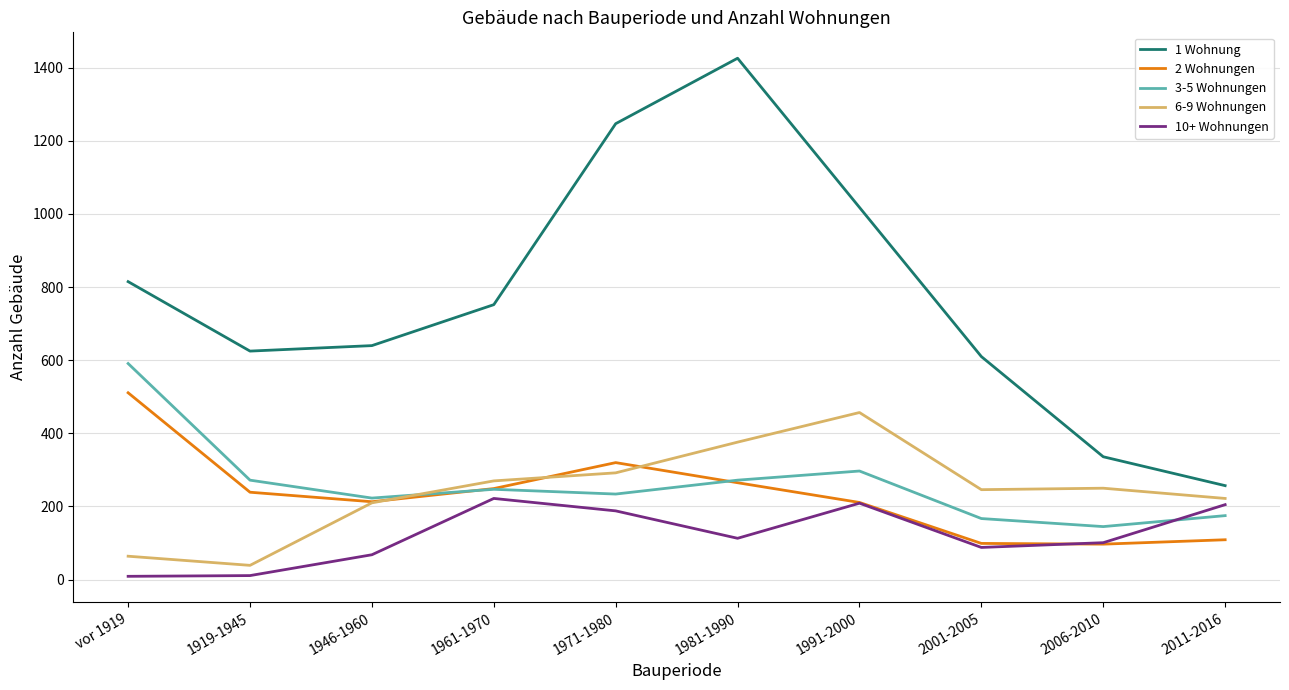

The value of 2 Wohnungen at 1981-1990 is 419. True or false?

False